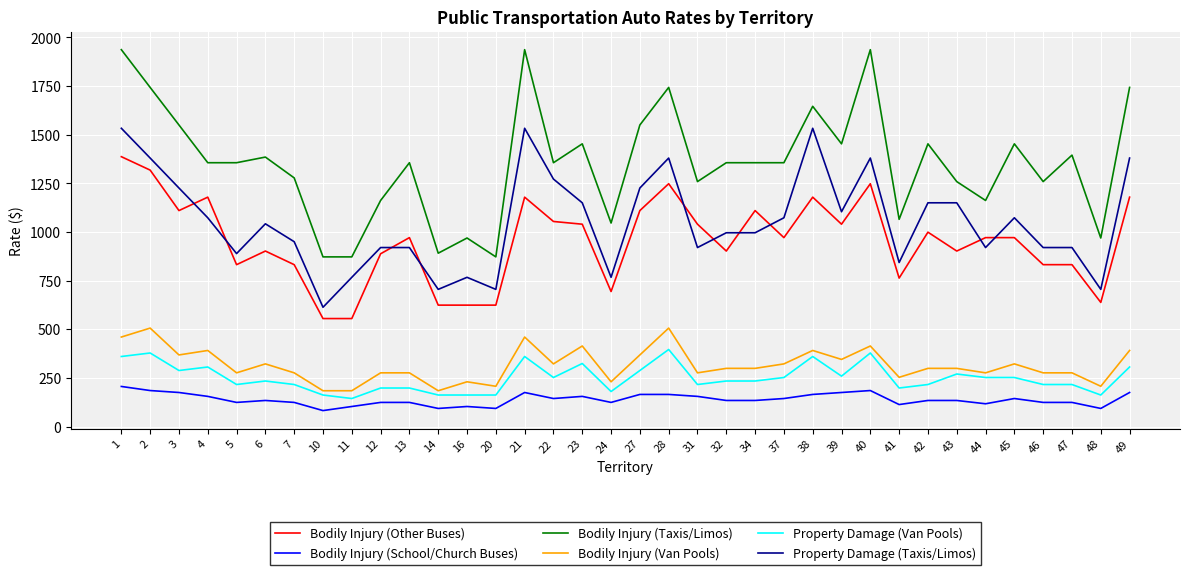

True or false: Property Damage (Van Pools) and Bodily Injury (Other Buses) intersect in this chart.

False